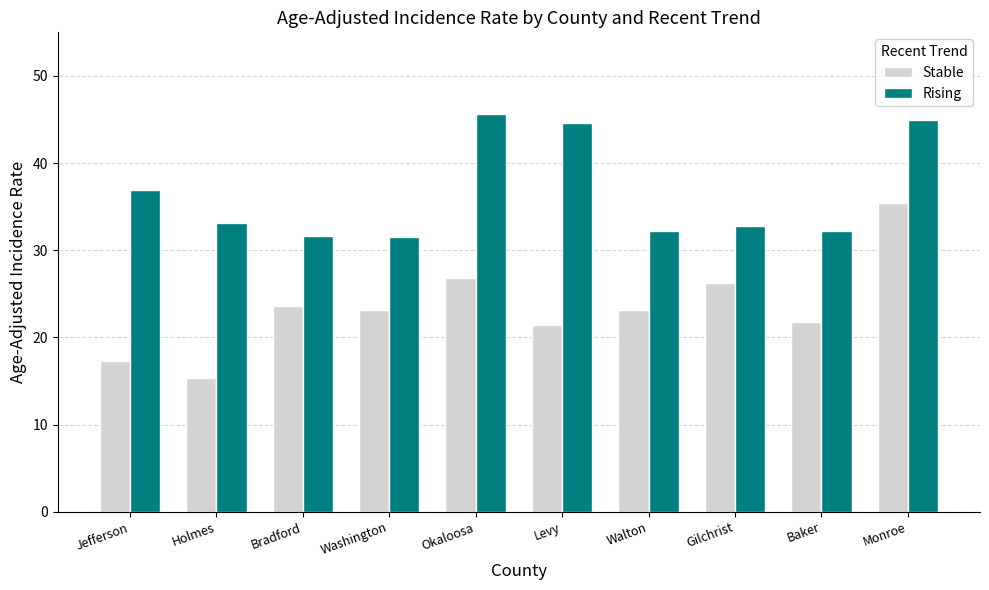

Is it true that Rising equals 45.0 at Monroe?

True